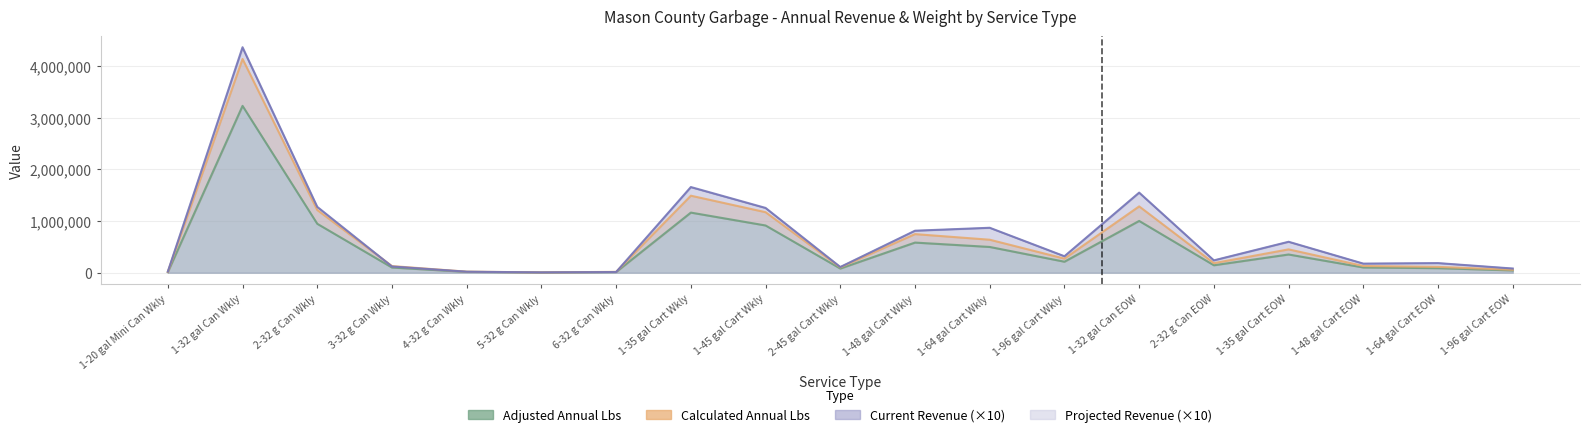

What is the value of the Current Revenue point at the 6th from the left?

5740.8